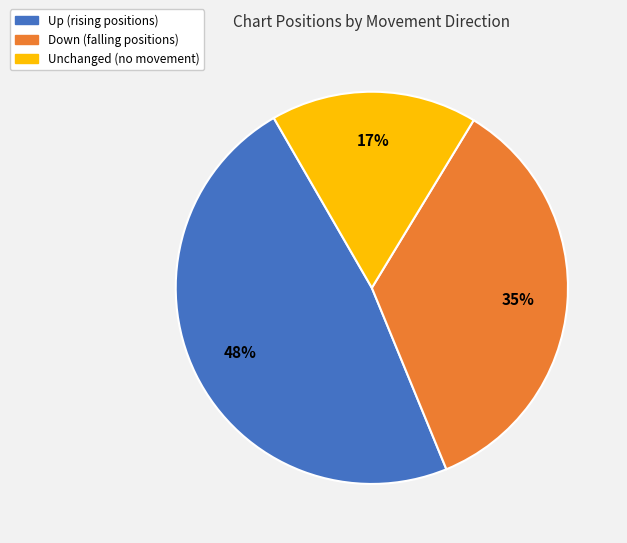

How many segments does this pie chart have?

3